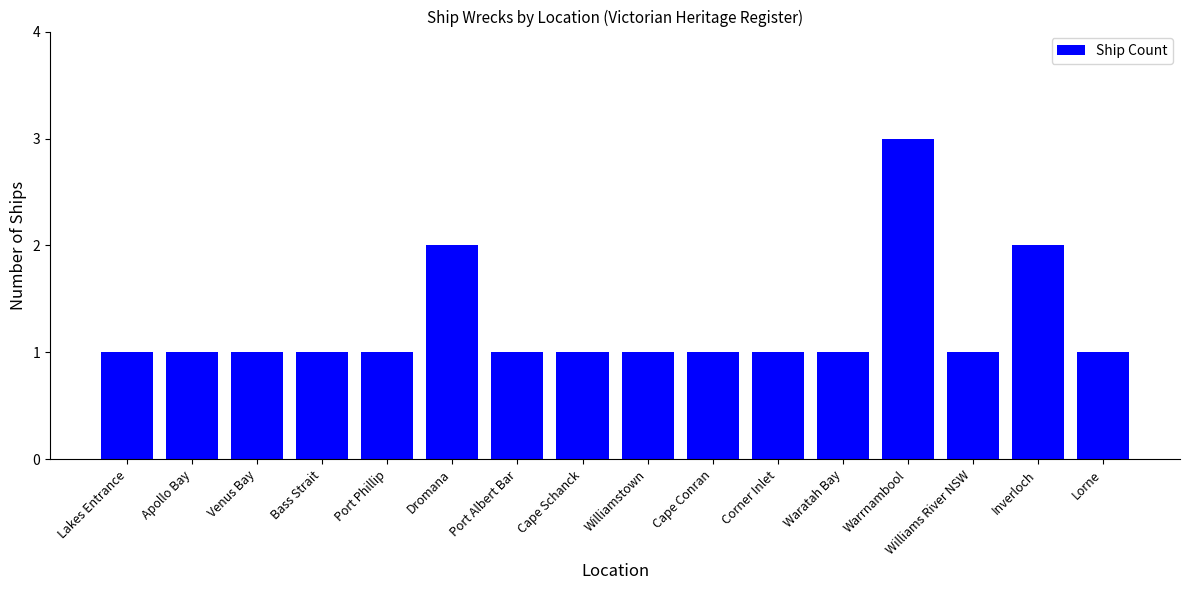

What is the difference between the maximum and second lowest values?

2